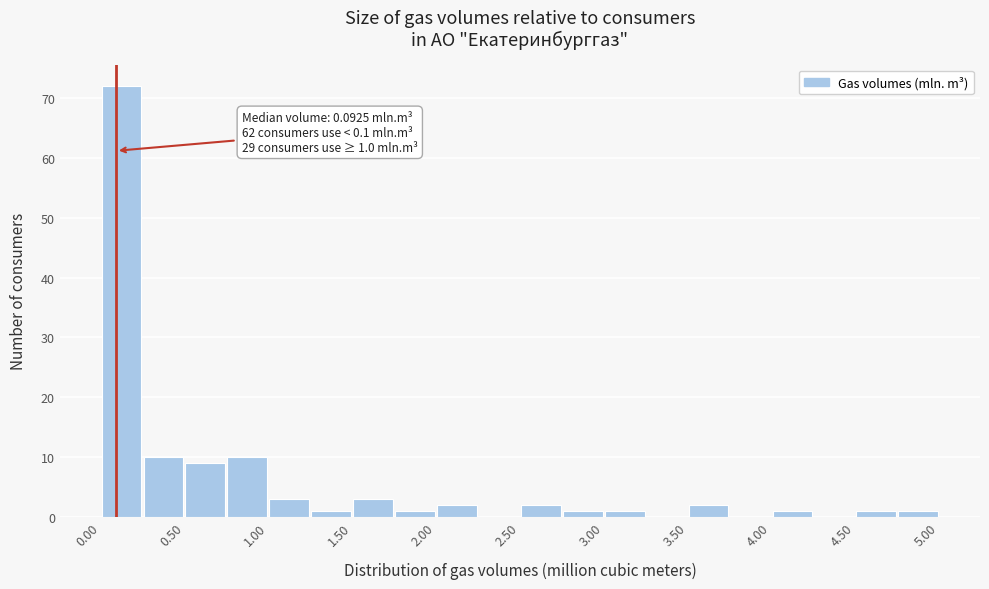

Over which range of the x-axis is the bar tallest?

0.00 to 0.25